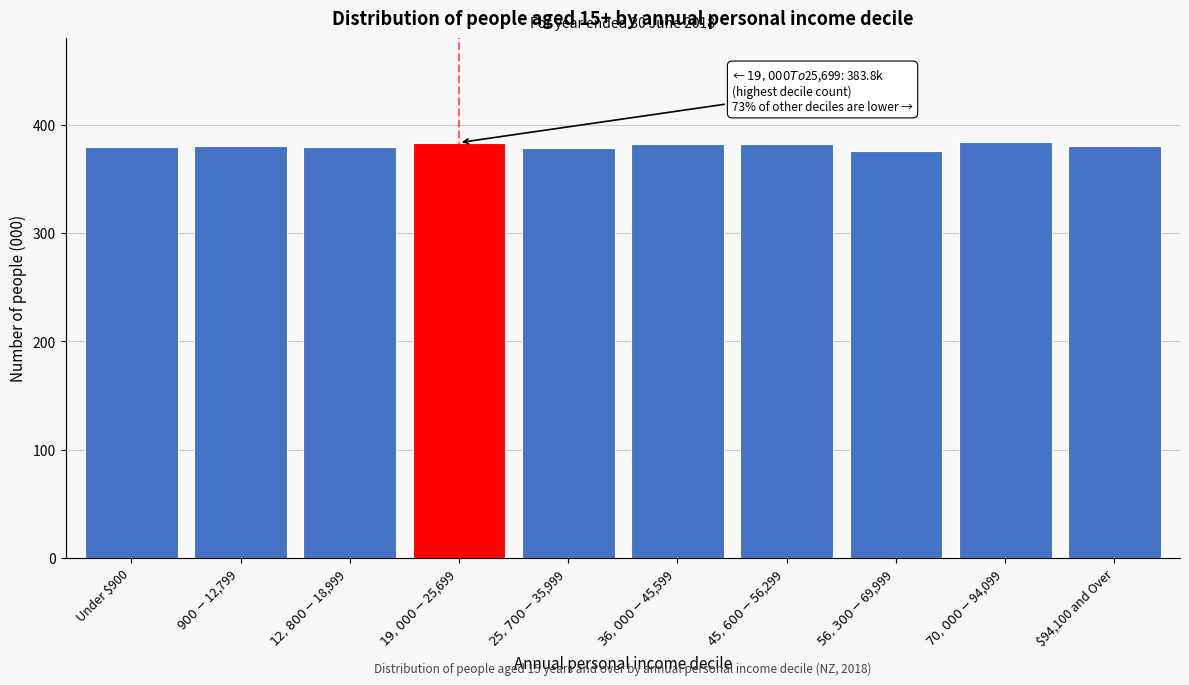

What is the sum of all values?

3809.2